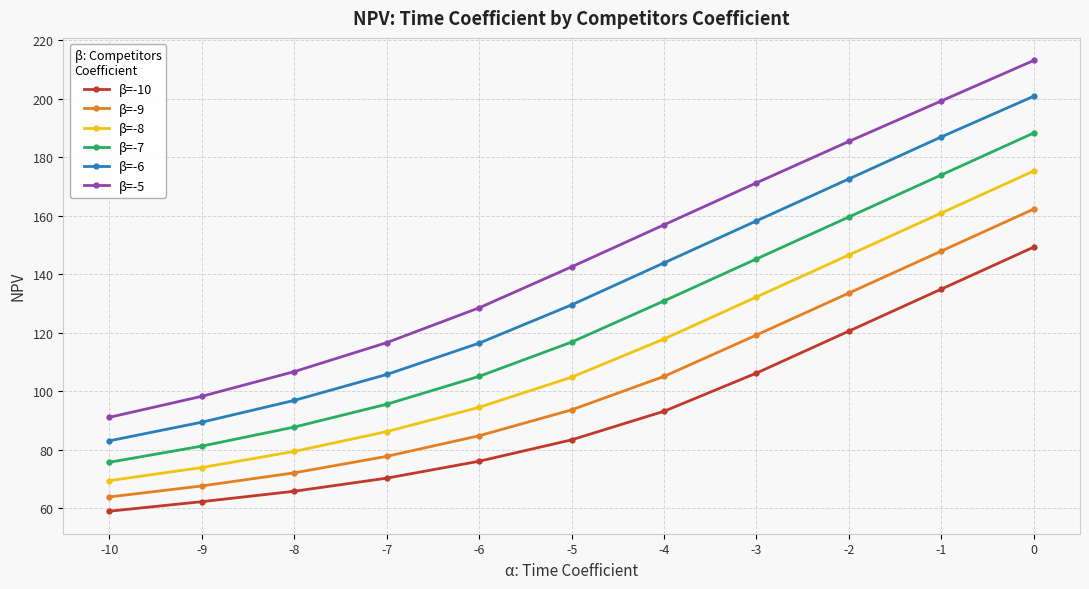

What is the total value across all series at -4?

748.2